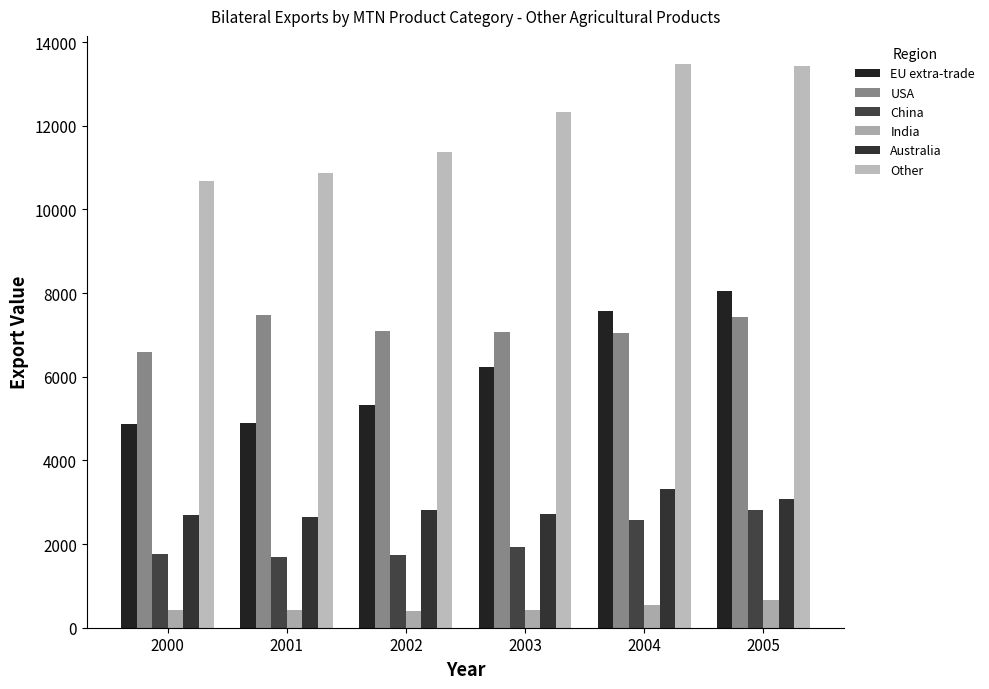

How many series are shown in this chart?

6